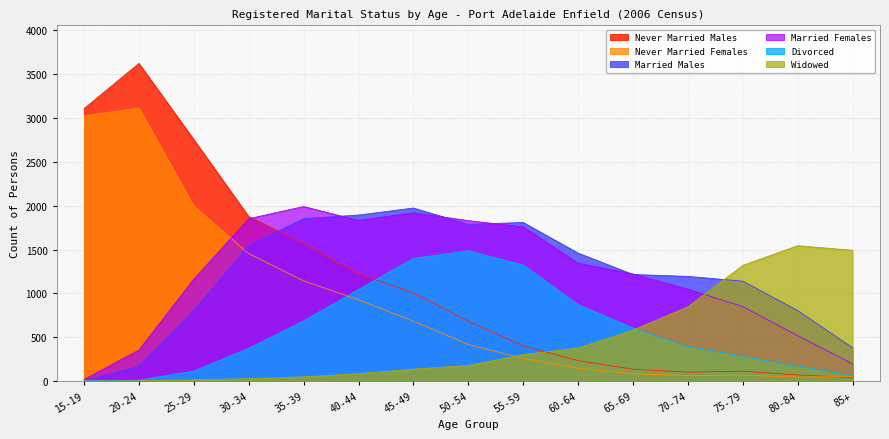

Between 40-44 and 55-59, which is larger?

40-44